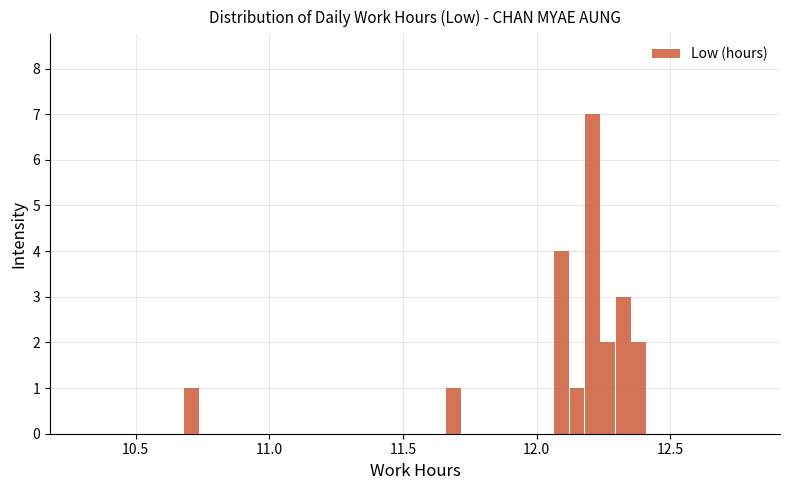

Read against the x-axis, roughly where is the centre of the tallest bar?

12.20